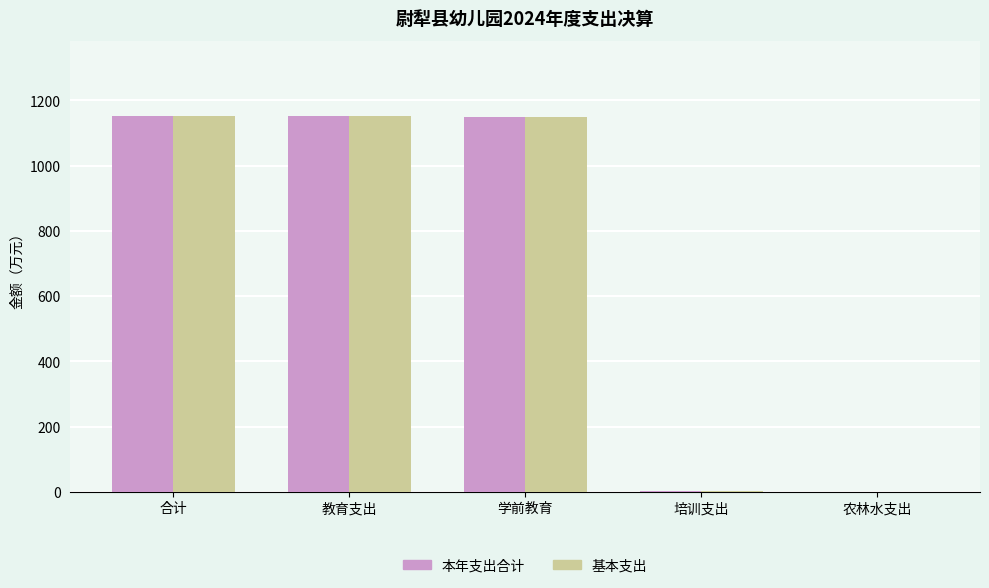

What value does the 本年支出合计 series have at 教育支出?

1151.5